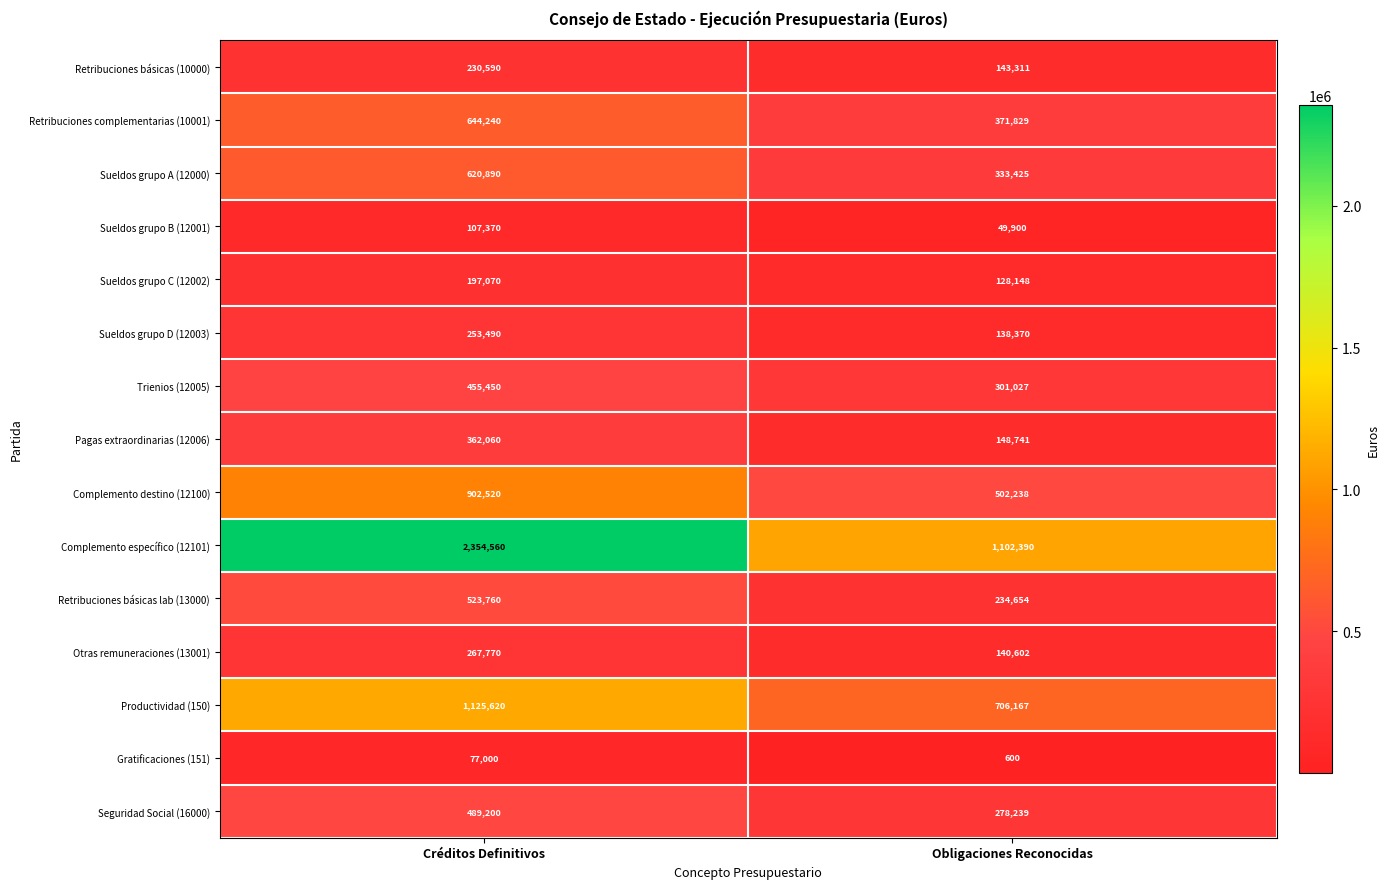

Reading right to left, transcribe all the data shown in this chart.

Retribuciones básicas (10000): 143311	230590
Retribuciones complementarias (10001): 371829	644240
Sueldos grupo A (12000): 333425	620890
Sueldos grupo B (12001): 49900	107370
Sueldos grupo C (12002): 128148	197070
Sueldos grupo D (12003): 138370	253490
Trienios (12005): 301027	455450
Pagas extraordinarias (12006): 148741	362060
Complemento destino (12100): 502238	902520
Complemento específico (12101): 1102390	2354560
Retribuciones básicas lab (13000): 234654	523760
Otras remuneraciones (13001): 140602	267770
Productividad (150): 706167	1125620
Gratificaciones (151): 600	77000
Seguridad Social (16000): 278239	489200